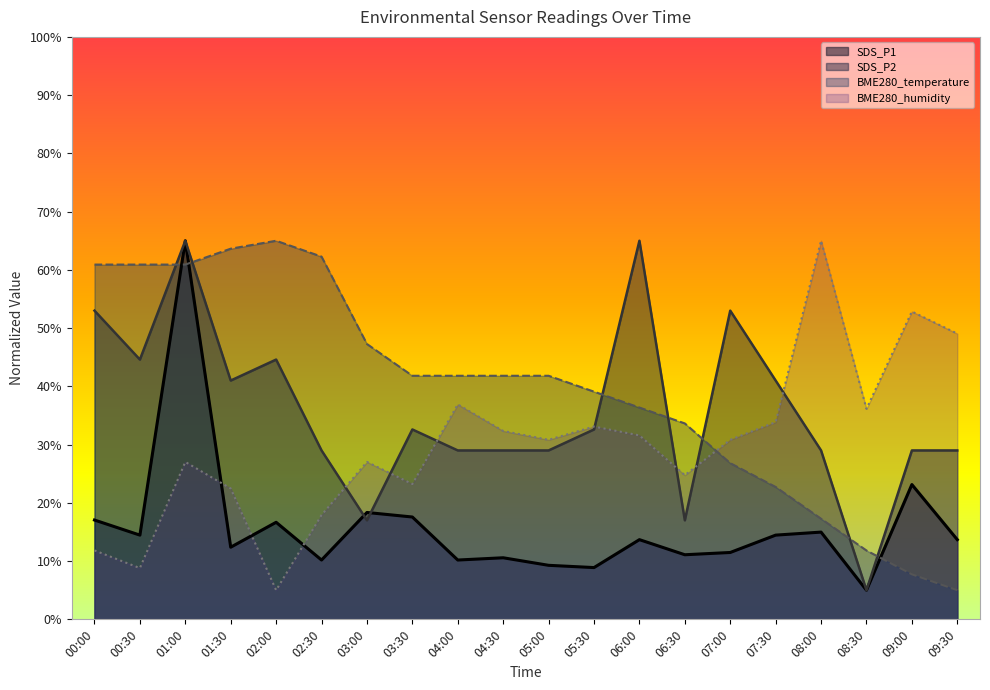

What value does the SDS_P2 series have at 09:30?

29.0